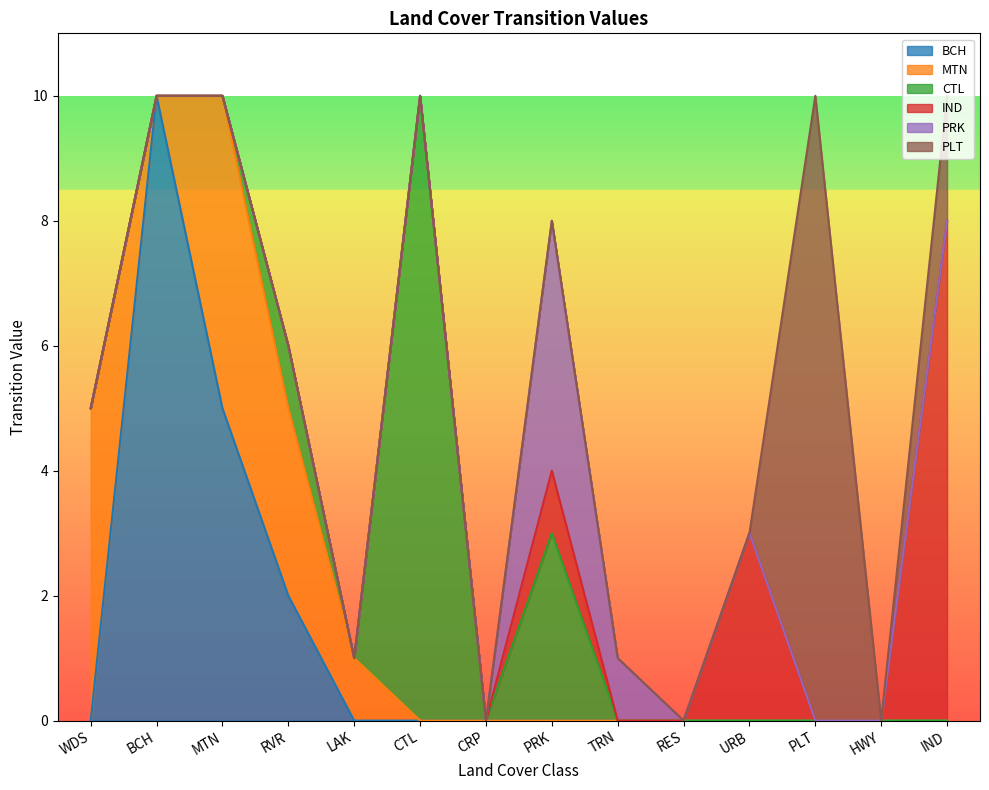

True or false: IND and BCH cross at least once.

False